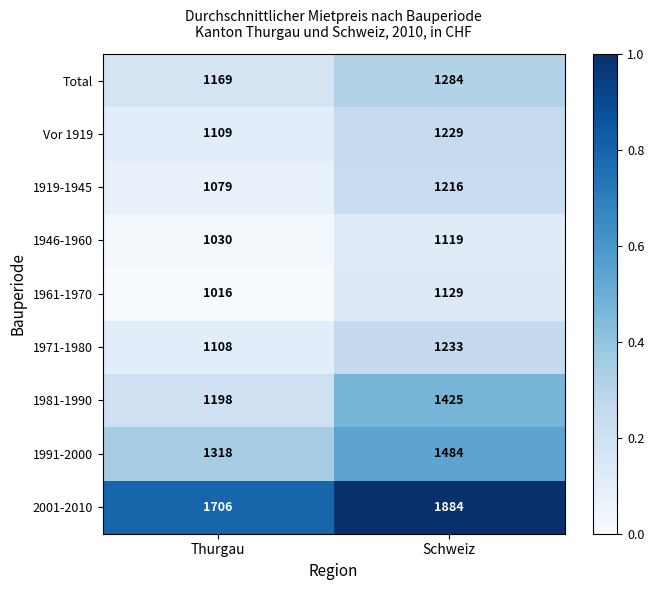

Which series has the largest total across all categories?

2001-2010